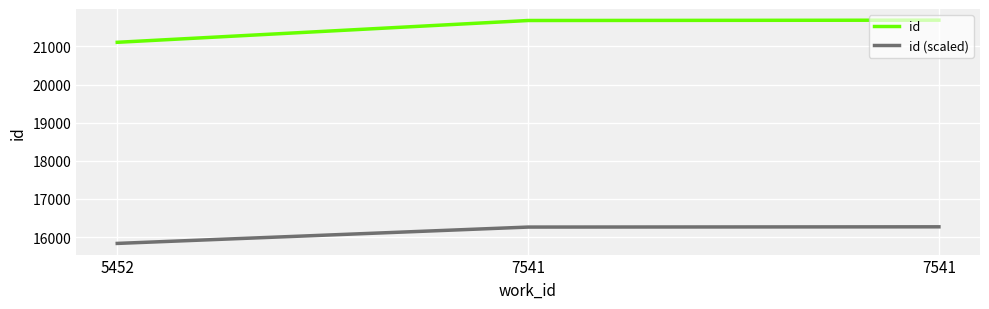

List the series in order of their peak value, lowest first.

id (scaled), id